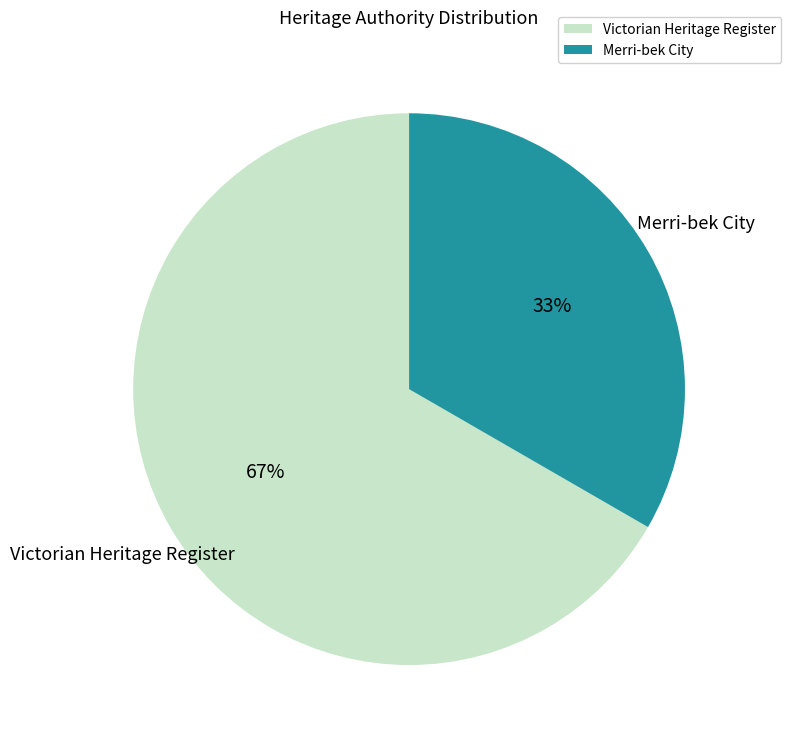

To the nearest percent, what is the average slice percentage?

50%